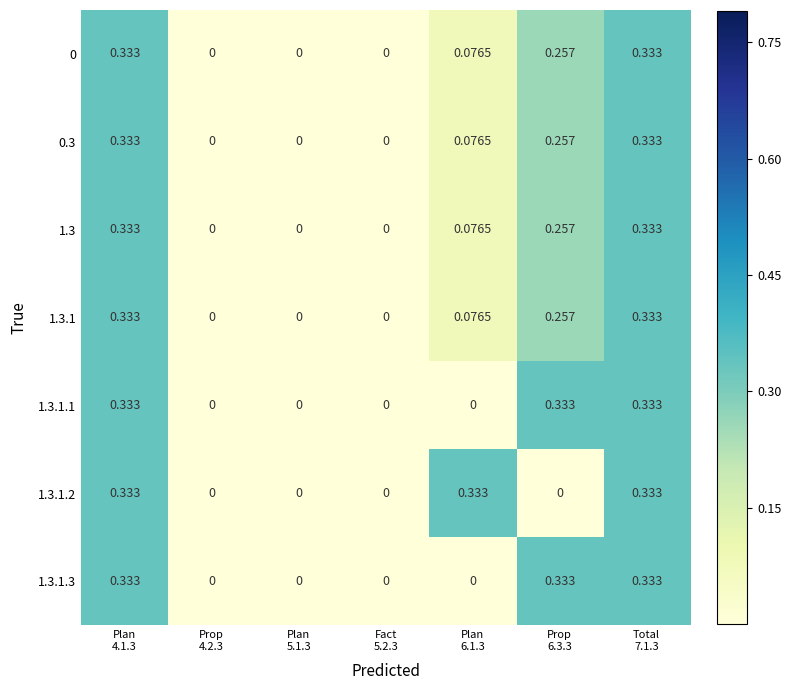

How many categories are shown in the chart?

7